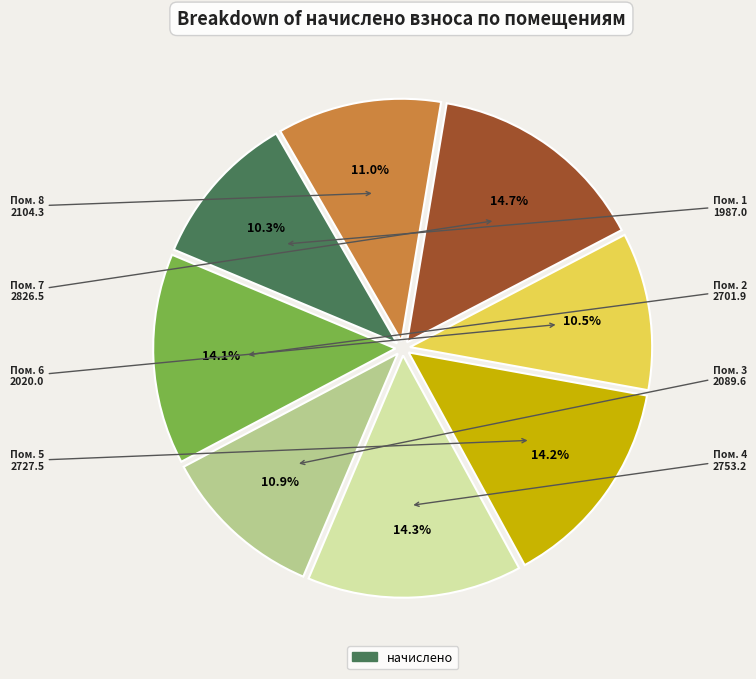

Is there any slice that represents more than half of the pie?

No